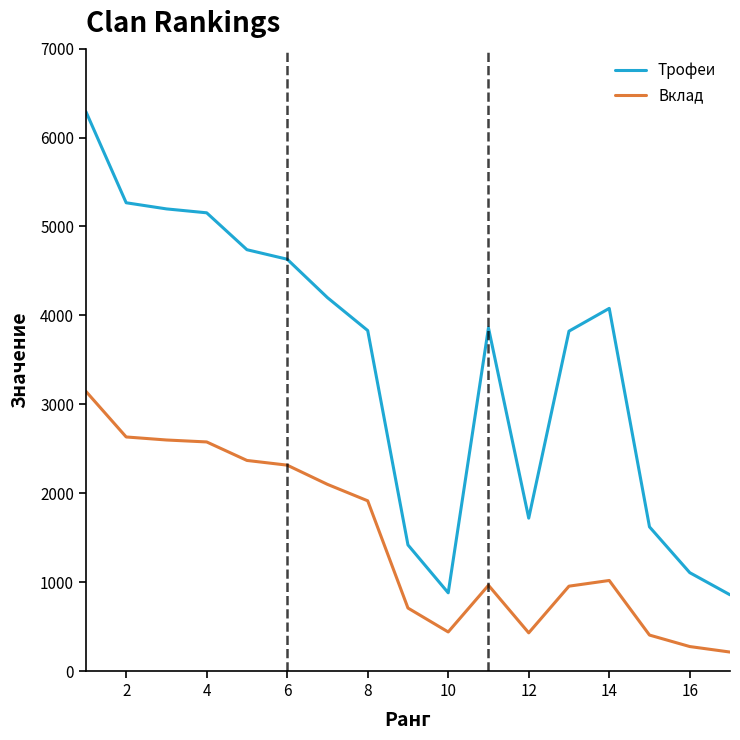

Which series has the widest spread of values?

Трофеи